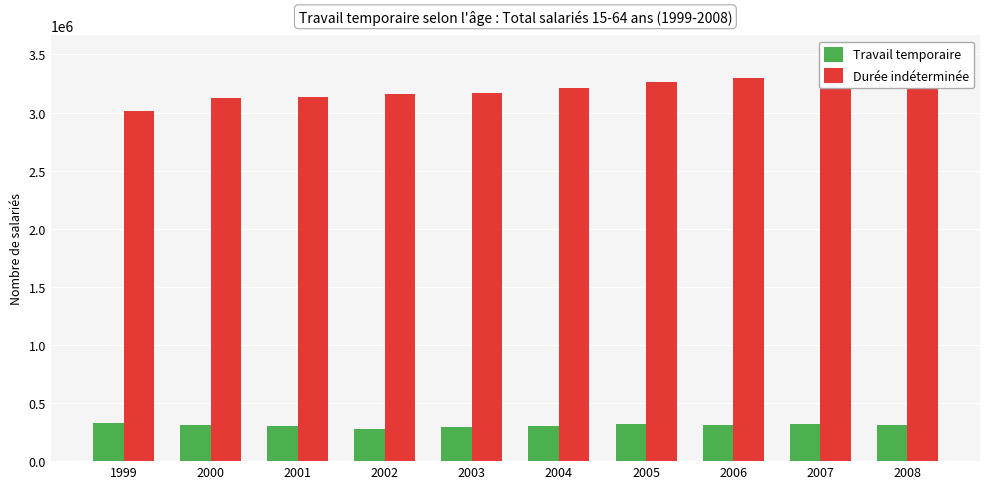

Reading right to left, list all the values displayed in this chart.

Travail temporaire: 314389.5	321329.8	314282.0	316896.2	306408.7	289538.4	279486.5	301347.2	313944.7	328501.1
Durée indéterminée: 3489479.5	3401129.5	3299558.3	3265408.3	3207707.1	3166619.6	3158135.2	3134915.7	3126450.3	3012727.8